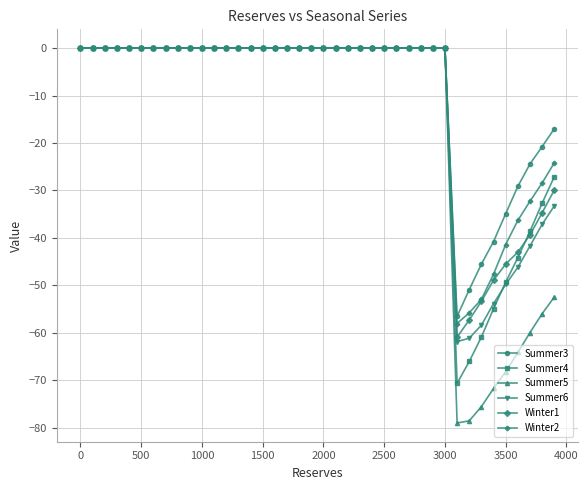

Which series has the largest range (max minus min)?

Summer5